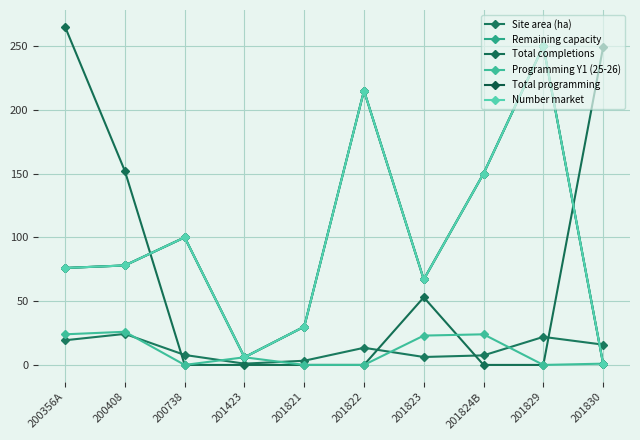

What is the difference between the second highest and minimum values in the Site area (ha) series?

21.0